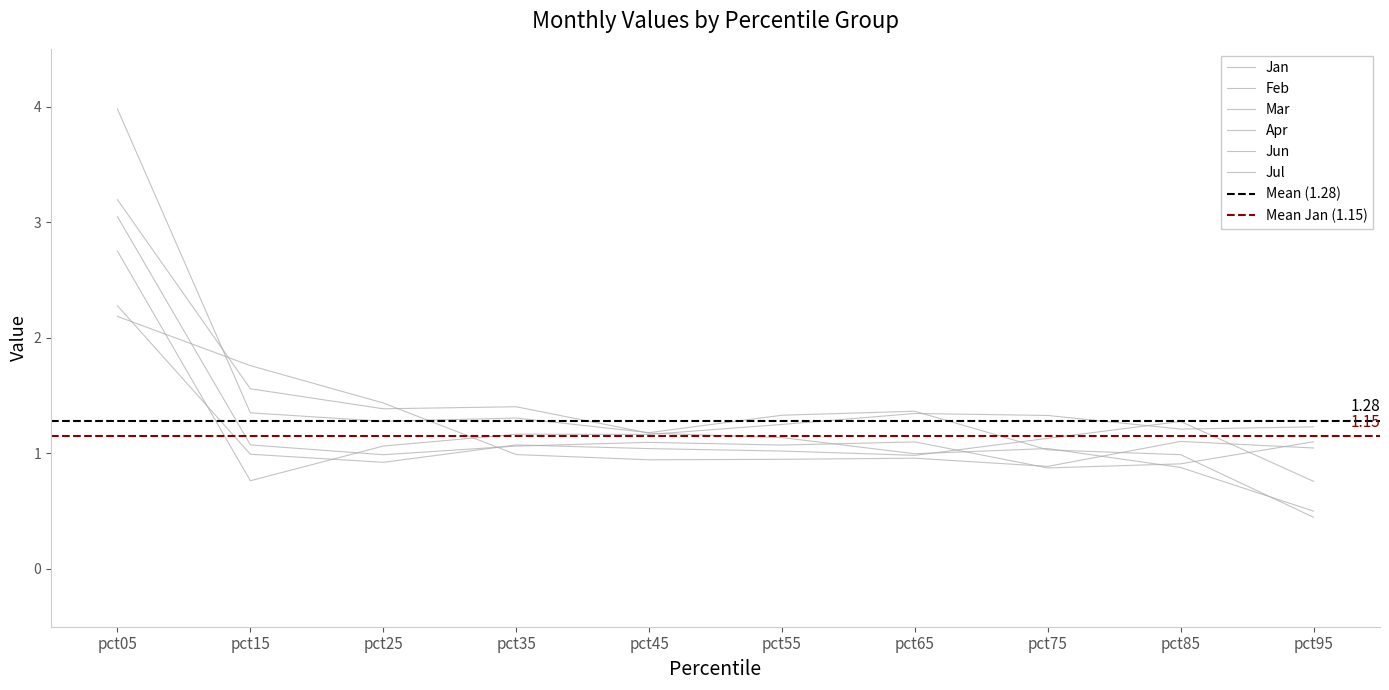

After their last crossing, which series has the higher values: Jul or Jan?

Jul